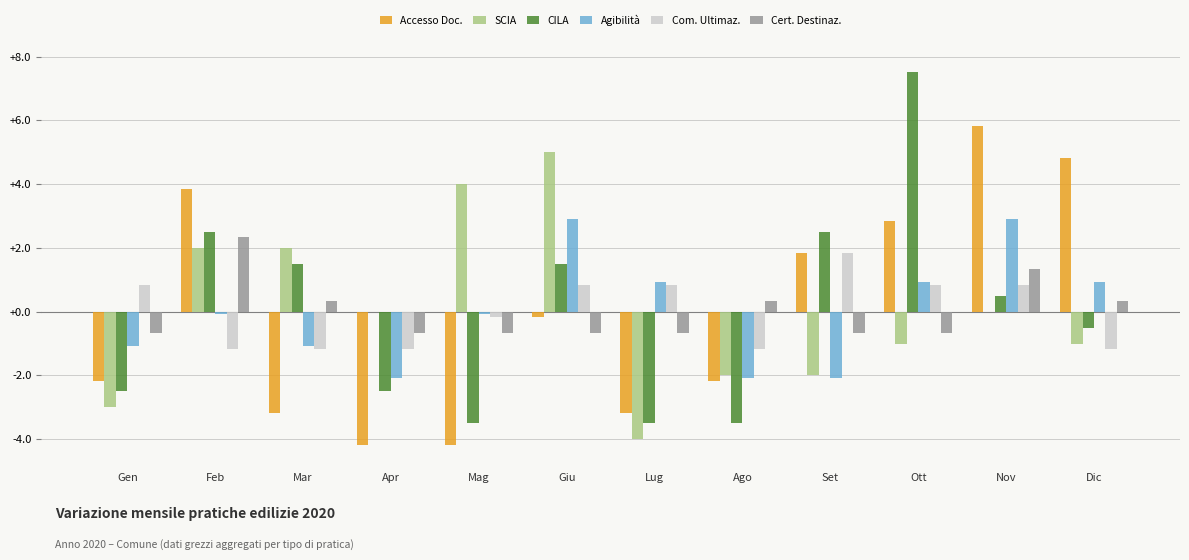

What are all the series names shown in the legend?

Accesso Doc., SCIA, CILA, Agibilità, Com. Ultimaz., Cert. Destinaz.